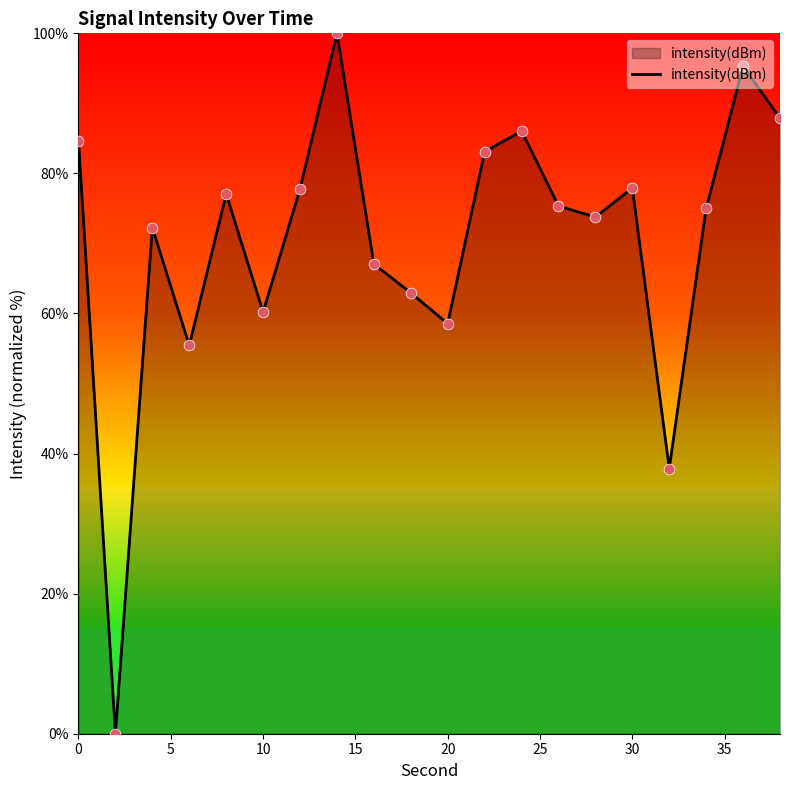

What is the greatest value displayed?

100.0